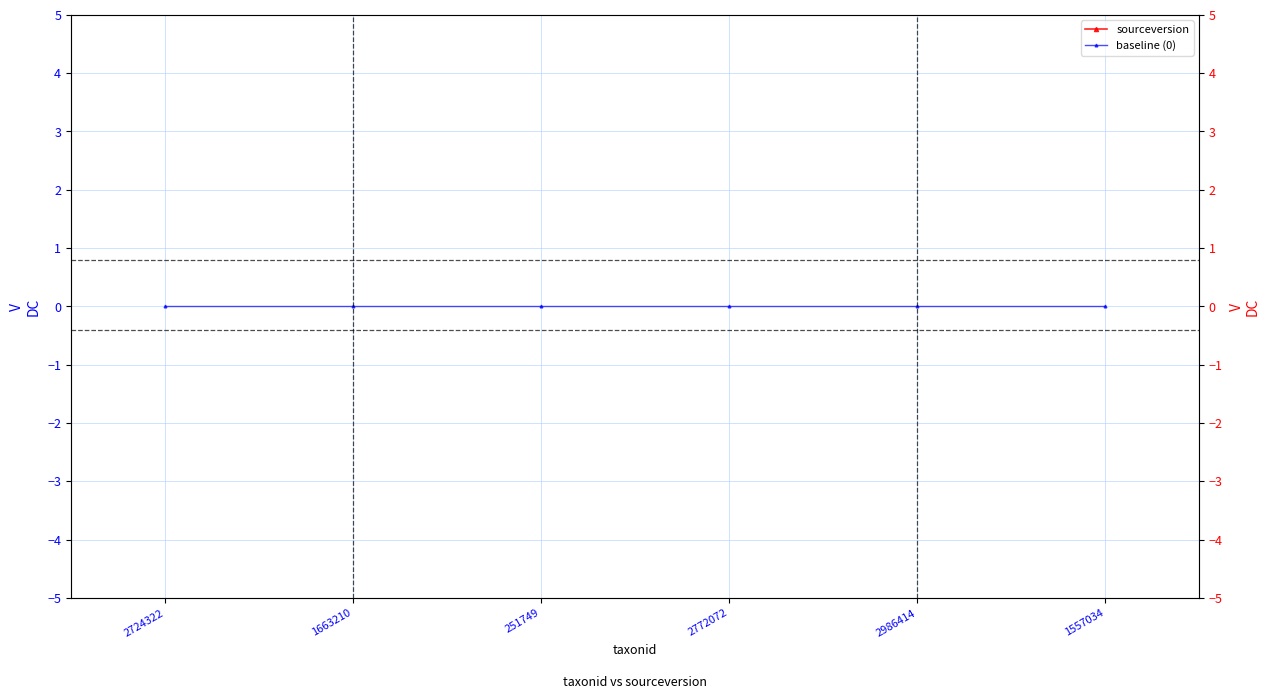

Reading right to left, extract all data points from this chart.

sourceversion: 1557034=221	2986414=221	2772072=221	251749=221	1663210=221	2724322=221
baseline (0): 1557034=0	2986414=0	2772072=0	251749=0	1663210=0	2724322=0